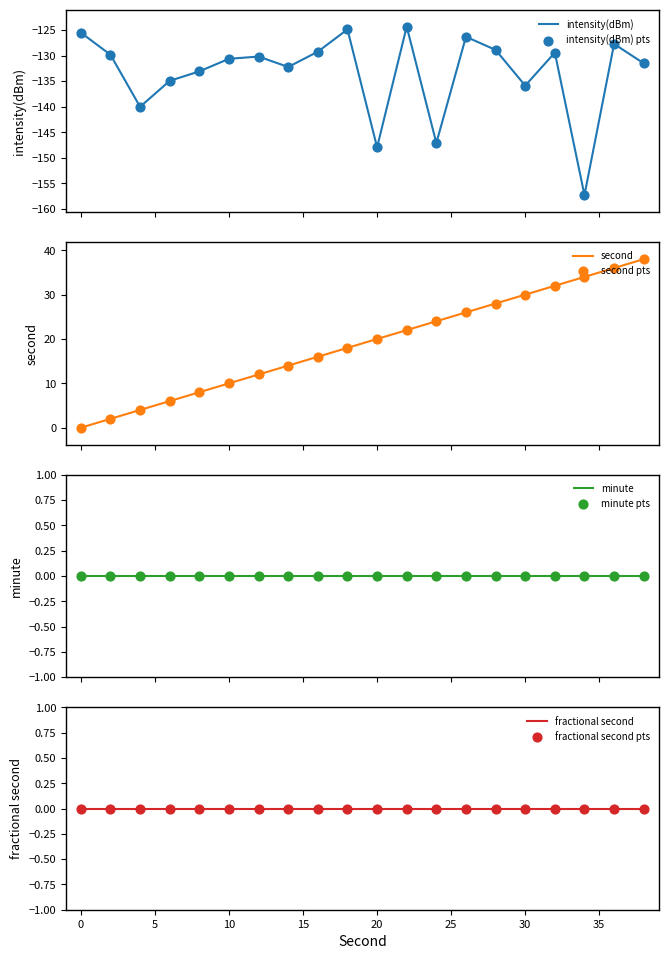

At how many categories does at least one series exceed -121?

20